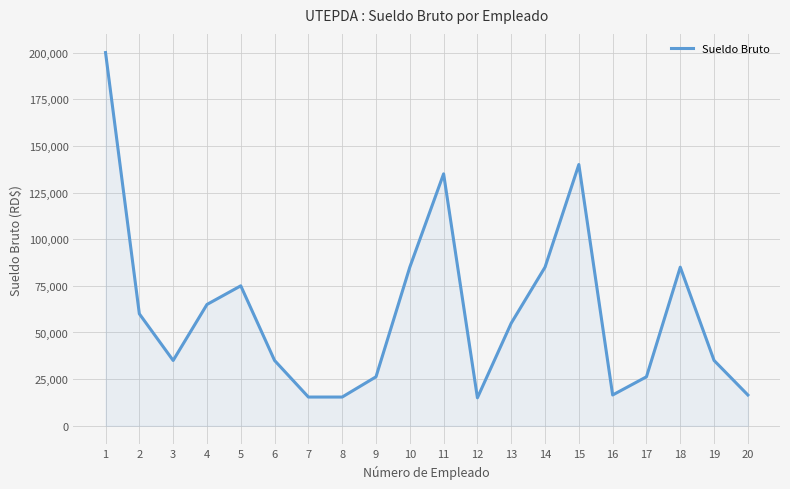

What is the difference between the values at 13 and 9?

28750